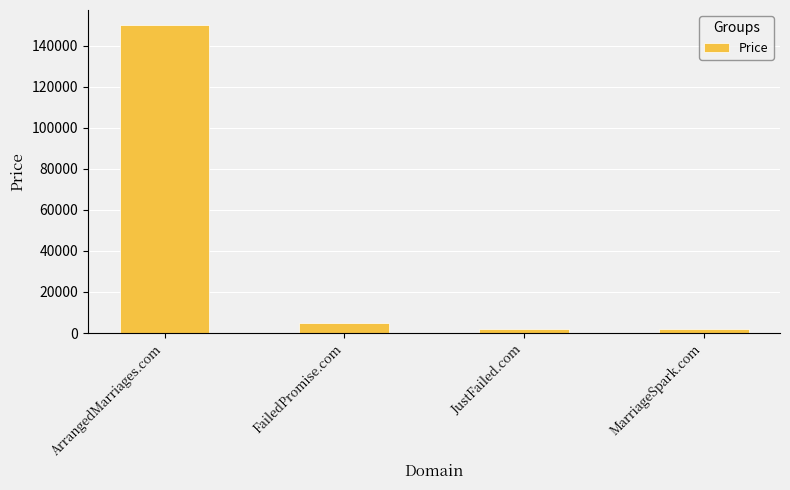

What is the ratio of the value at JustFailed.com to the value at MarriageSpark.com?

1.0